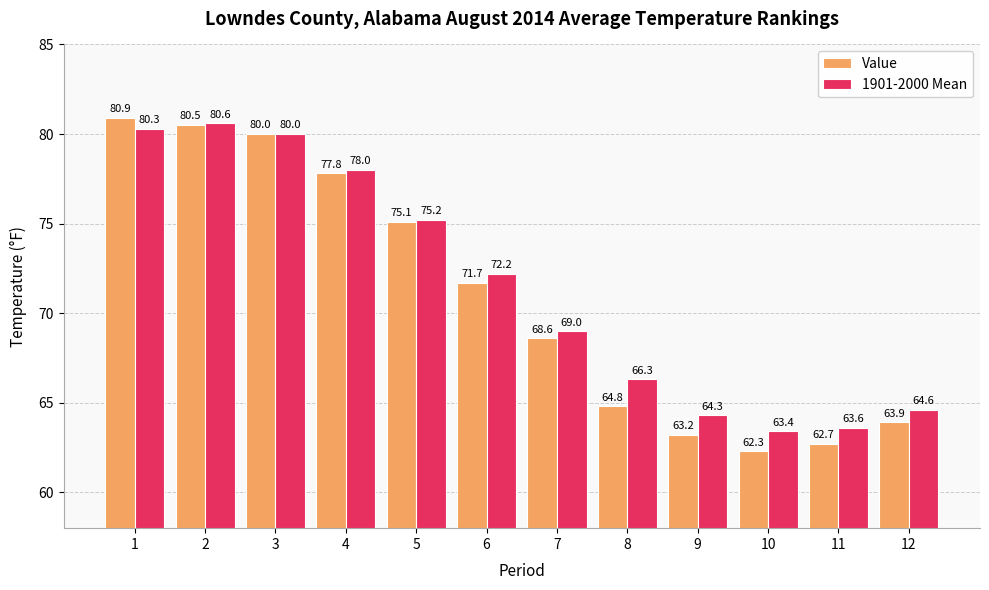

At which category does the chart reach its minimum across all series?

10